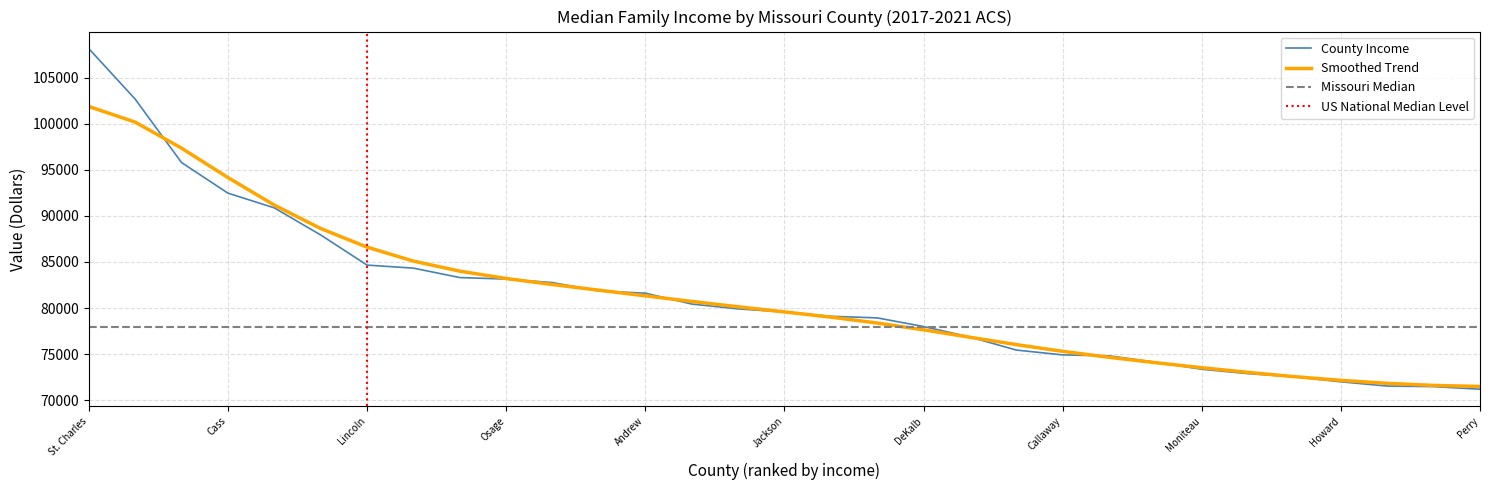

Which has a higher value, Christian or Gasconade?

Christian